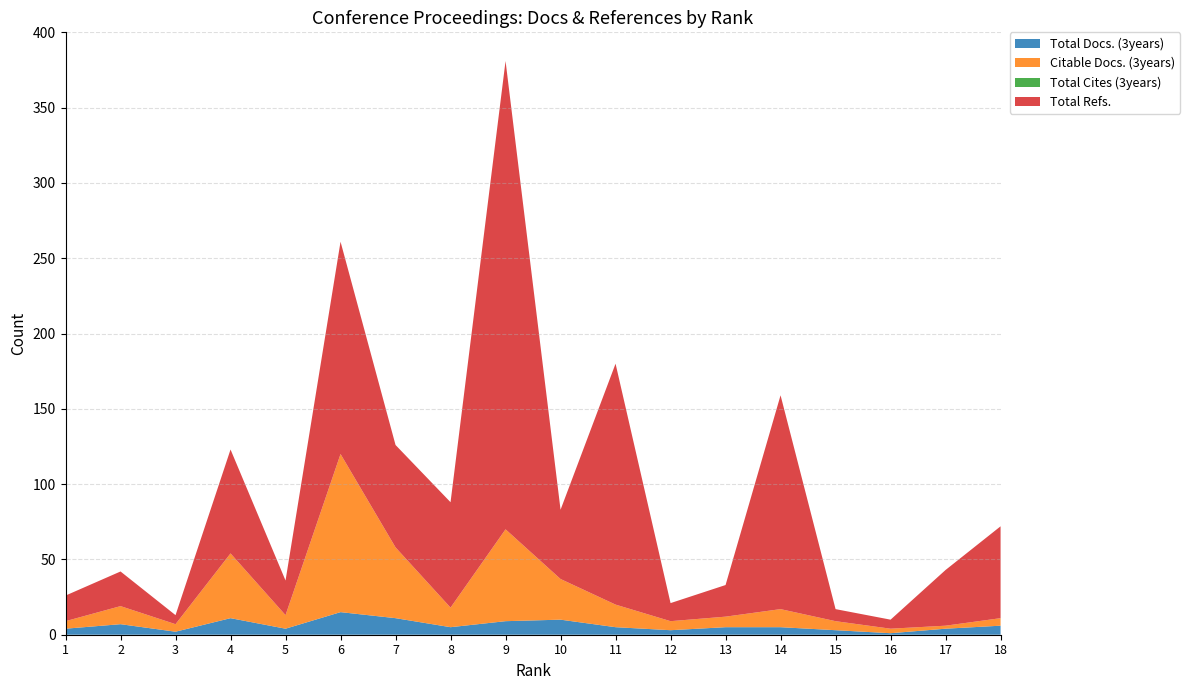

Reading left to right, transcribe all the data shown in this chart.

Total Docs. (3years): 1=4	2=7	3=2	4=11	5=4	6=15	7=11	8=5	9=9	10=10	11=5	12=3	13=5	14=5	15=3	16=1	17=4	18=6
Citable Docs. (3years): 1=5	2=12	3=5	4=43	5=9	6=105	7=47	8=13	9=61	10=27	11=15	12=6	13=7	14=12	15=6	16=3	17=2	18=5
Total Cites (3years): 1=0	2=0	3=0	4=0	5=0	6=0	7=0	8=0	9=0	10=0	11=0	12=0	13=0	14=0	15=0	16=0	17=0	18=0
Total Refs.: 1=17	2=23	3=6	4=69	5=23	6=141	7=68	8=70	9=311	10=46	11=160	12=12	13=21	14=142	15=8	16=6	17=37	18=61